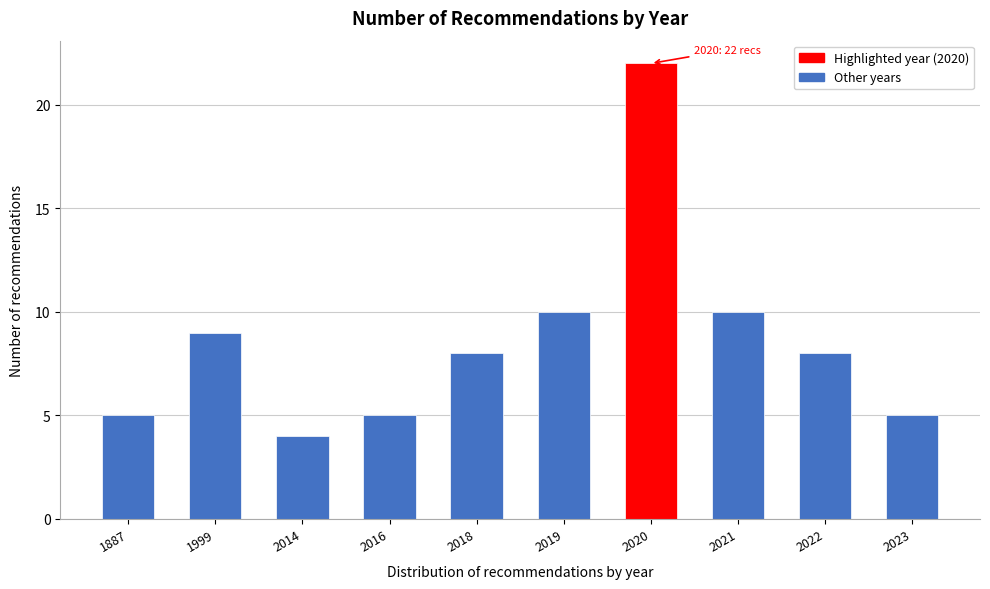

Reading left to right, extract all data points from this chart.

5	9	4	5	8	10	22	10	8	5